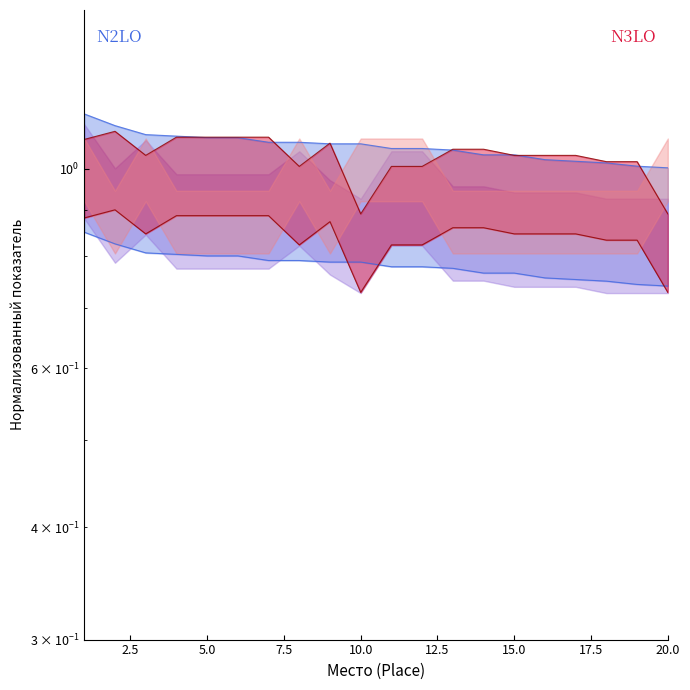

How many lines are shown in the chart?

2